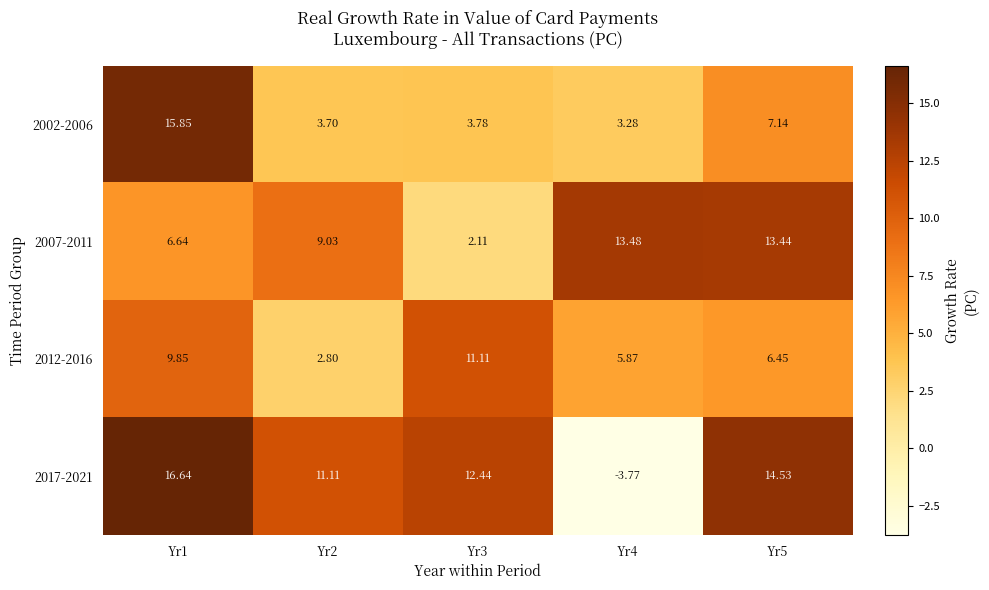

List the series in order of their peak value, highest first.

2017-2021, 2002-2006, 2007-2011, 2012-2016